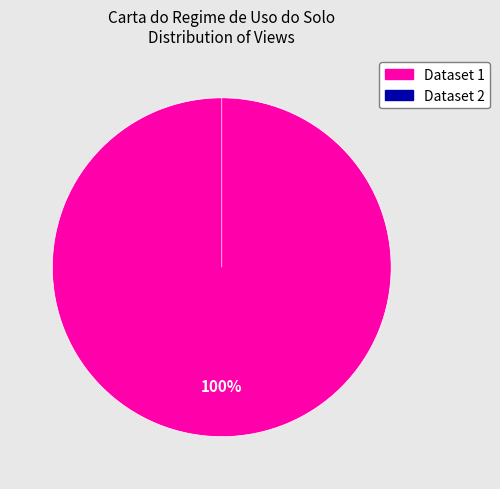

To the nearest percent, what is the average slice percentage?

50%